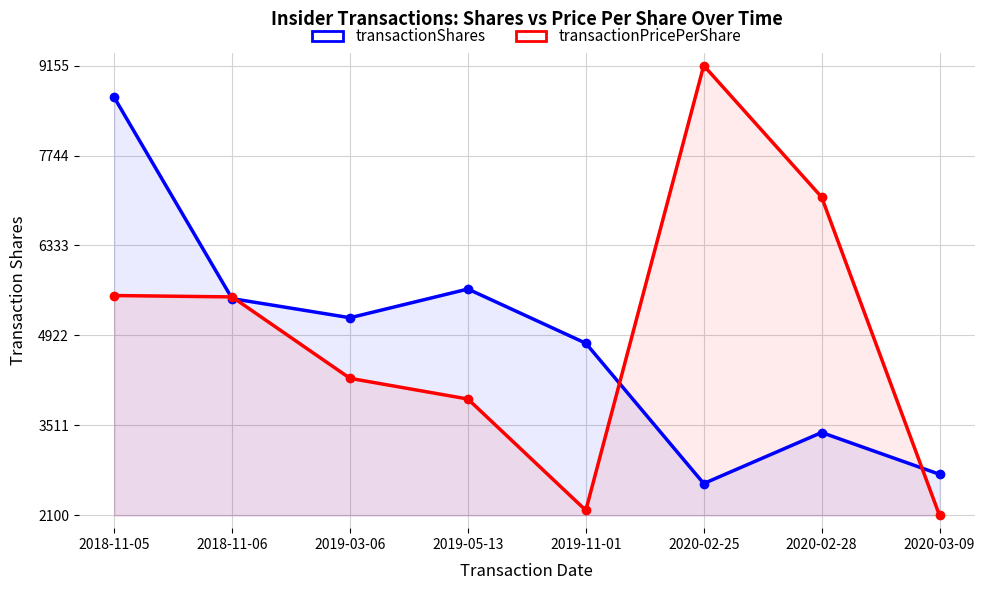

What is the label of the 4th point from the right?

2019-11-01